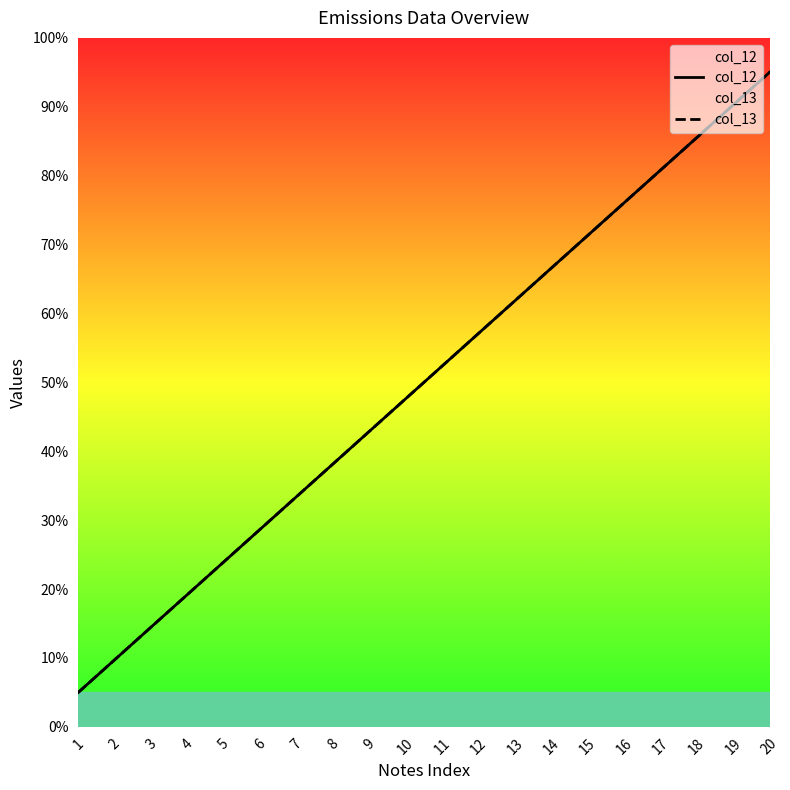

What is the maximum value shown in the chart?

95.0